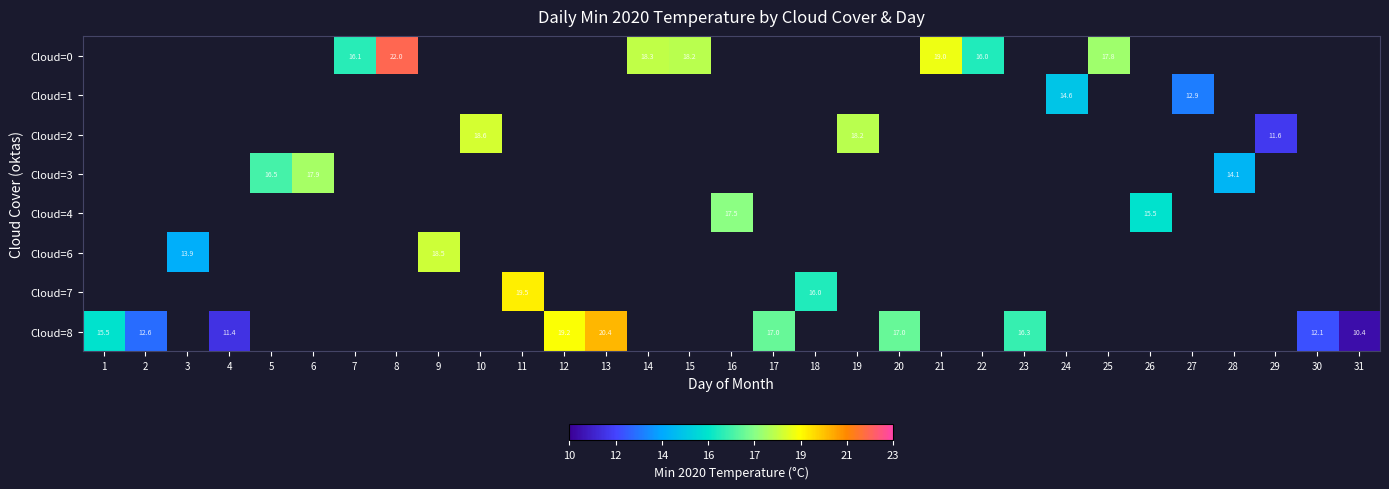

The Cloud=0 series shows 31.2 at 21. True or false?

False